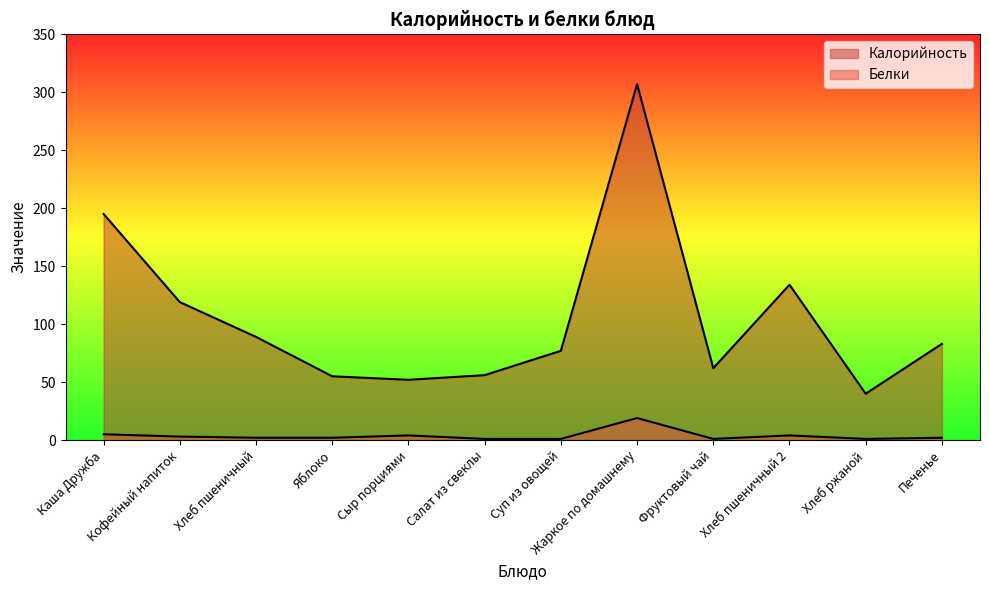

Between Кофейный напиток and Хлеб ржаной, which series saw the biggest shift?

Калорийность